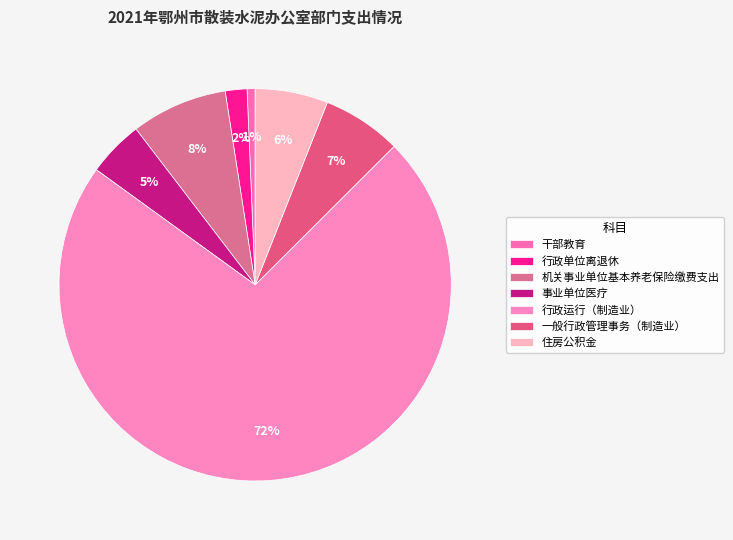

Is it true that 事业单位医疗 is 1% of the pie?

False